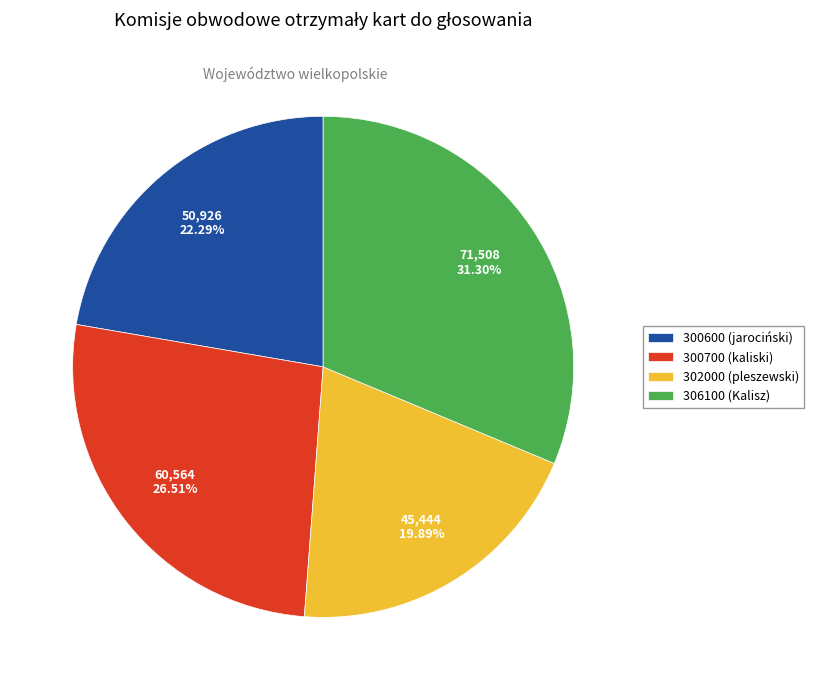

What percentage do 302000 (pleszewski) and 300600 (jarociński) together represent?

42.2%